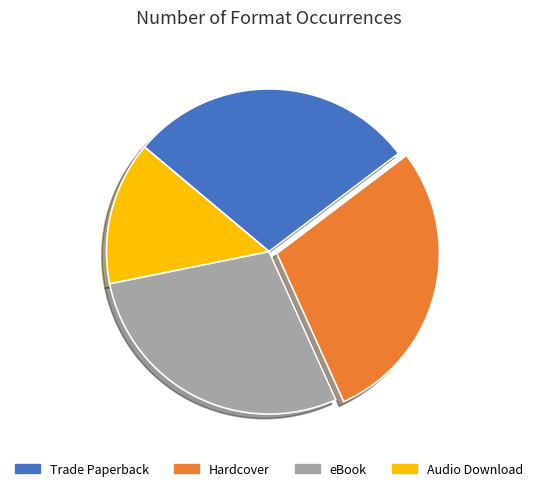

Which category has the smallest portion of the pie?

Audio Download